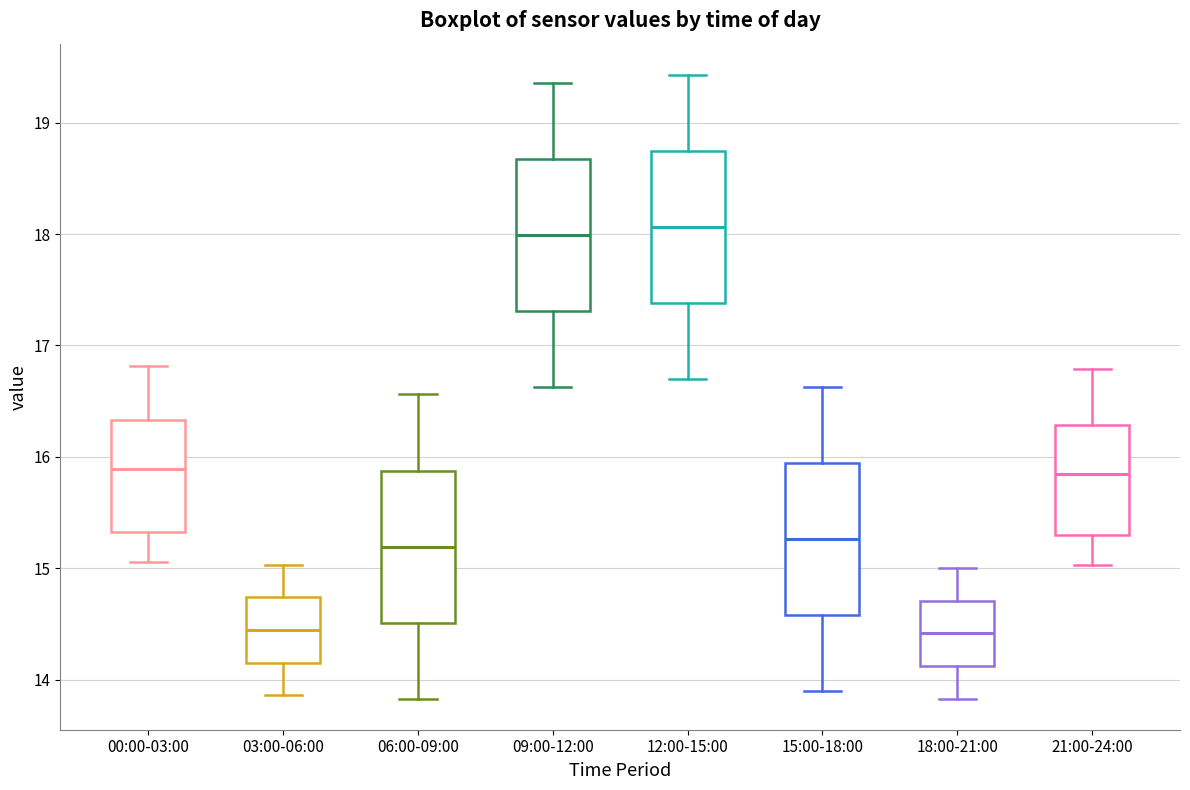

Reading left to right, read every box against the y-axis: the position of its median line, the range the box covers, and the ends of its whiskers. The values are not printed on the chart, so give them approximately, as read against the axis.

00:00-03:00: median 15.9, box 15.3 to 16.3, whiskers 15.1 to 16.8
03:00-06:00: median 14.4, box 14.2 to 14.7, whiskers 13.9 to 15.0
06:00-09:00: median 15.2, box 14.5 to 15.9, whiskers 13.8 to 16.6
09:00-12:00: median 18.0, box 17.3 to 18.7, whiskers 16.6 to 19.4
12:00-15:00: median 18.1, box 17.4 to 18.7, whiskers 16.7 to 19.4
15:00-18:00: median 15.3, box 14.6 to 15.9, whiskers 13.9 to 16.6
18:00-21:00: median 14.4, box 14.1 to 14.7, whiskers 13.8 to 15.0
21:00-24:00: median 15.9, box 15.3 to 16.3, whiskers 15.0 to 16.8